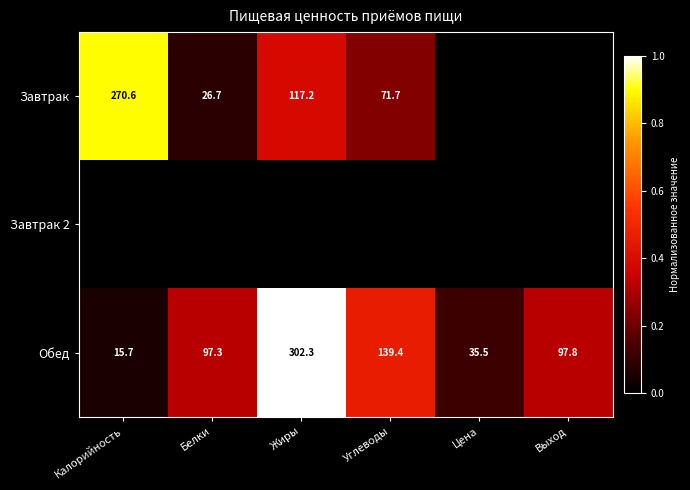

What is the difference between the maximum and minimum values in the Обед series?

286.6